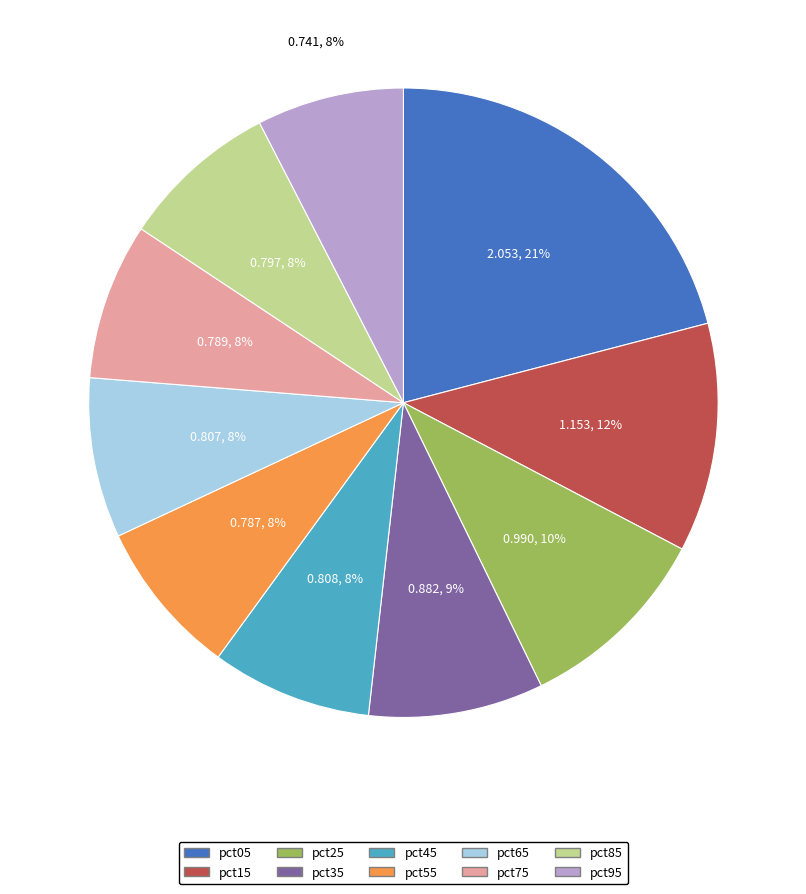

True or false: pct55 accounts for 3% of the total.

False